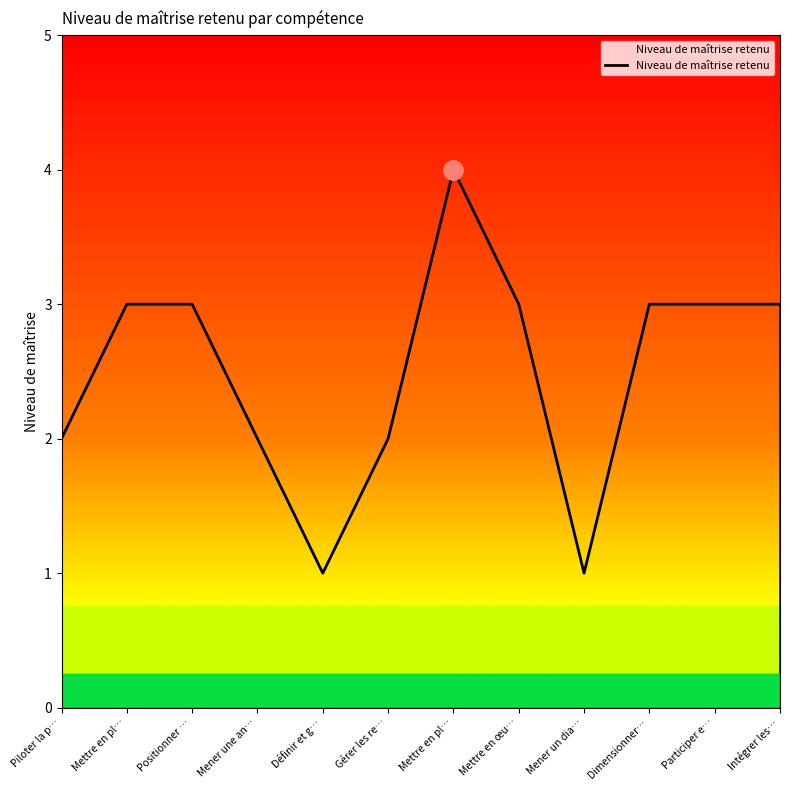

What is the ratio of the value at Mener un dia… to the value at Positionner …?

0.3